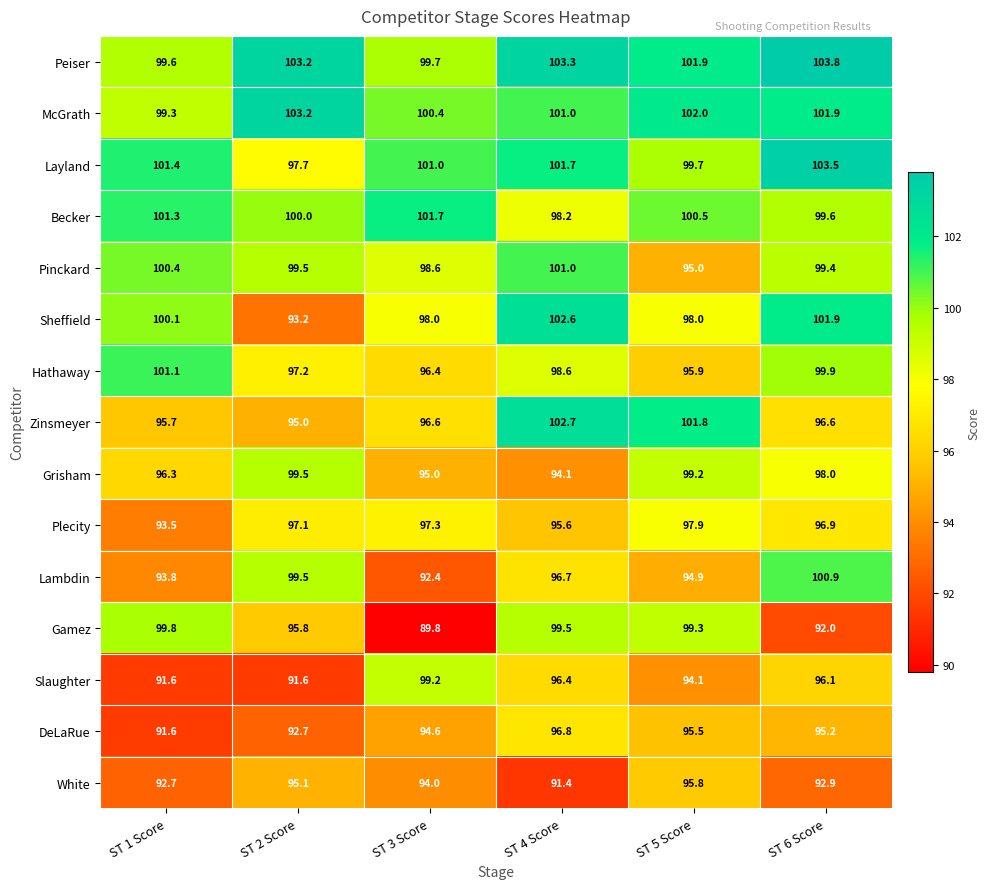

List the series in order of their peak value, lowest first.

White, DeLaRue, Plecity, Slaughter, Grisham, Gamez, Lambdin, Pinckard, Hathaway, Becker, Sheffield, Zinsmeyer, McGrath, Layland, Peiser